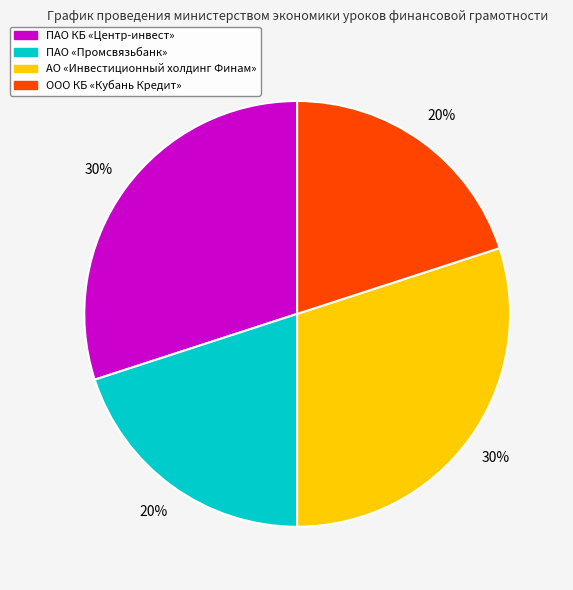

Is there a majority slice in this chart?

No